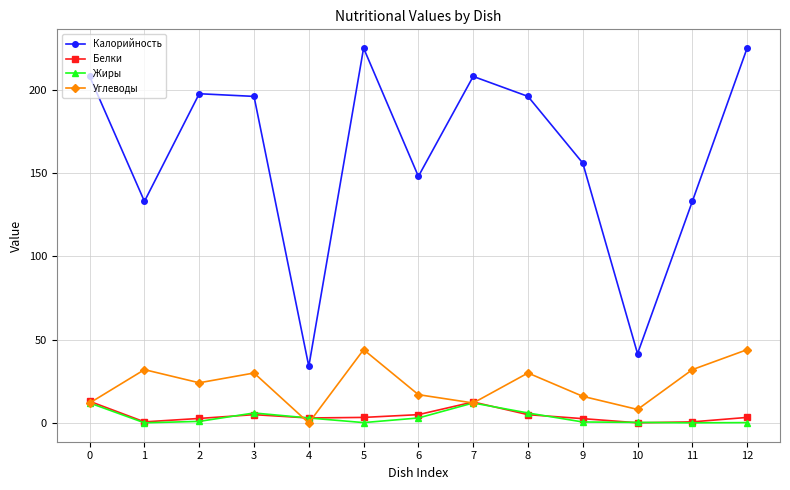

What is the difference between the Углеводы values at 9 and 11?

16.0